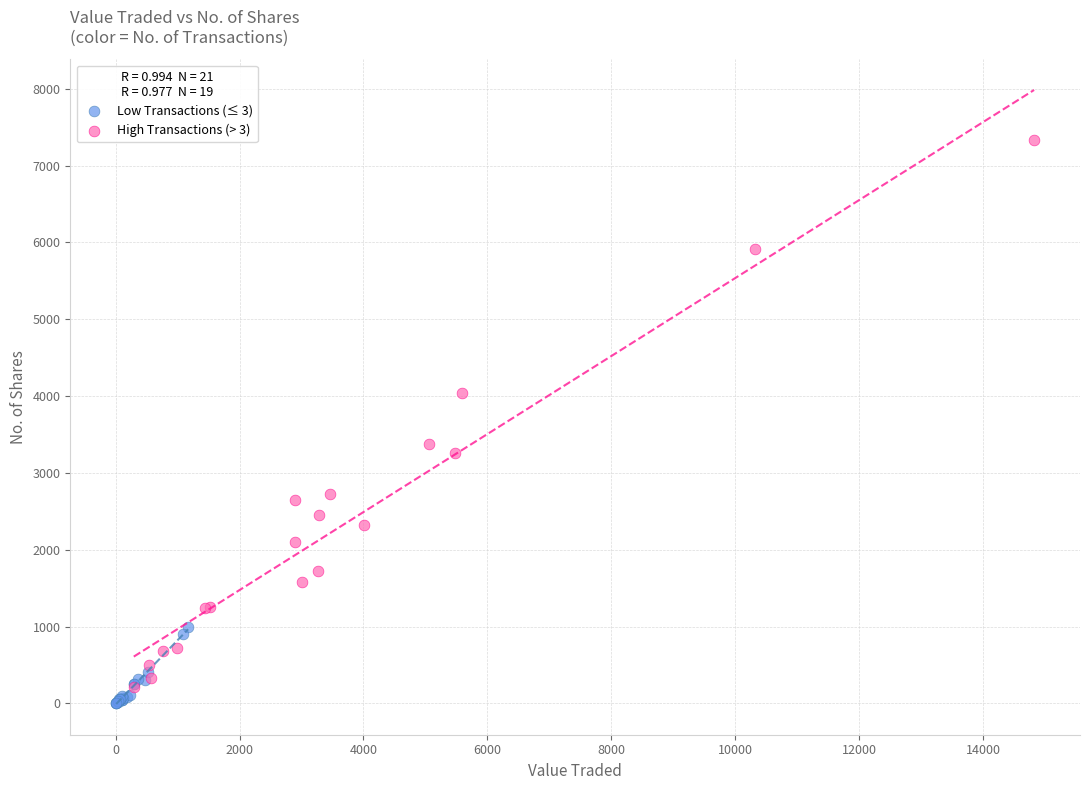

Which series has the largest Y range (max minus min)?

High Transactions (> 3)